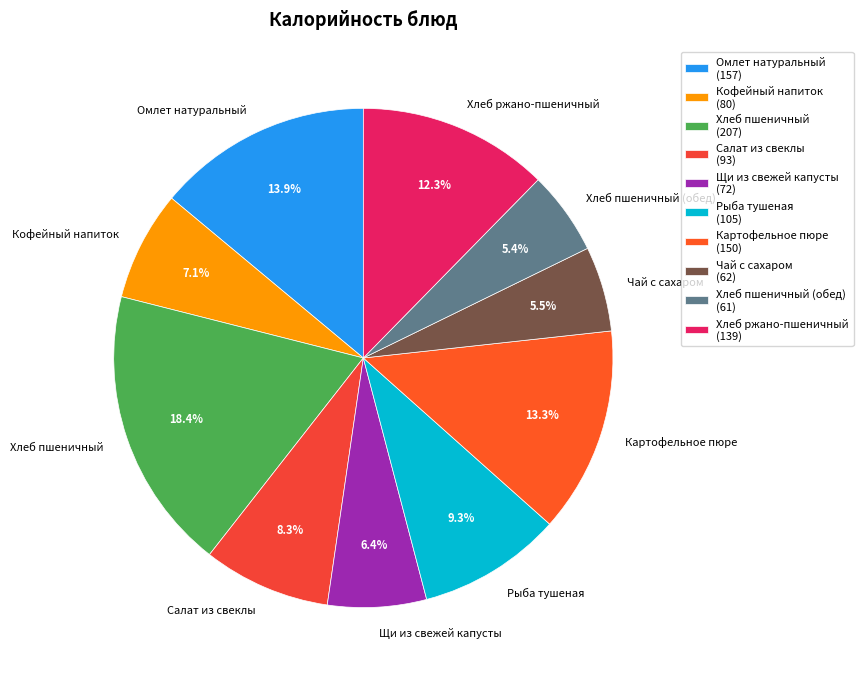

Count the number of slices in the pie.

10